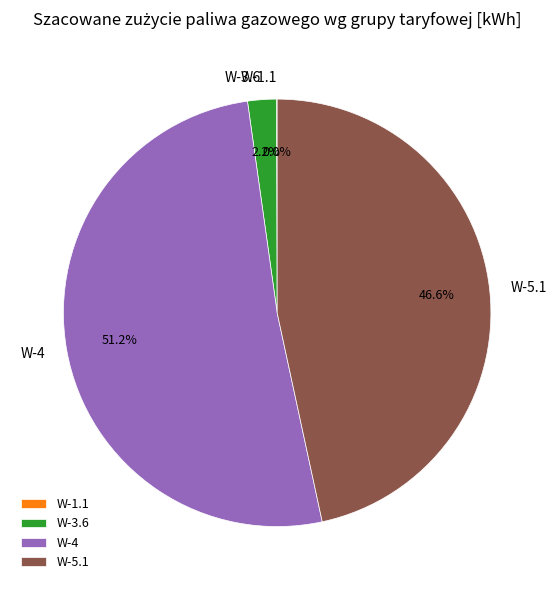

Which slice is the largest?

W-4